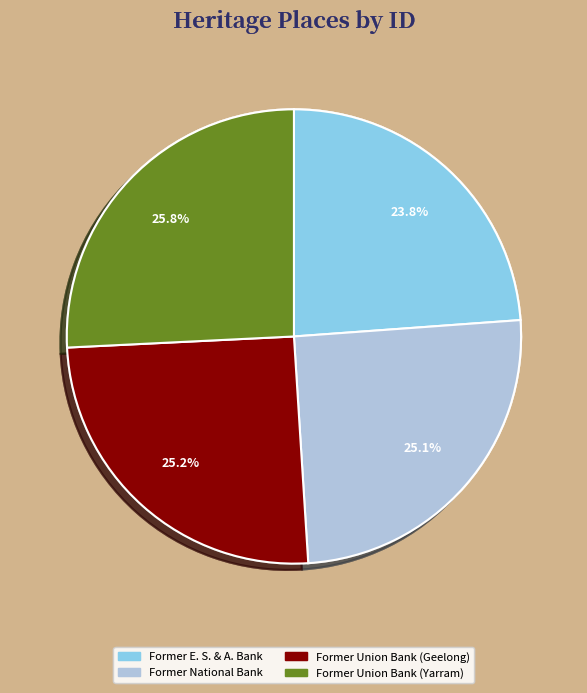

Approximately how many times larger is the value at Former E. S. & A. Bank compared to Former Union Bank (Geelong)?

0.9